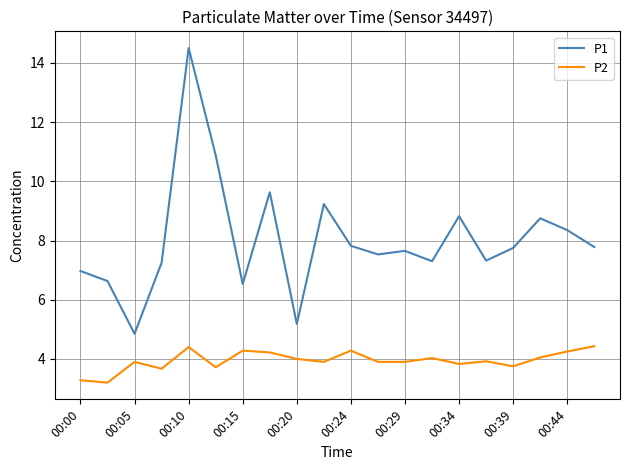

True or false: P2 and P1 cross at least once.

False